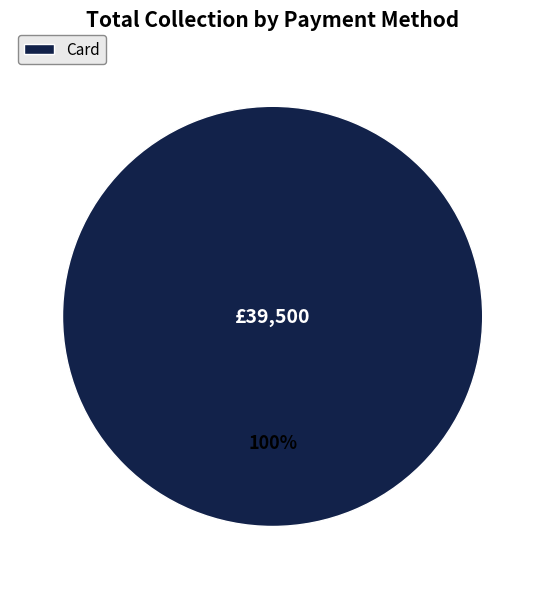

To the nearest percent, what percentage of the pie is Card?

100%